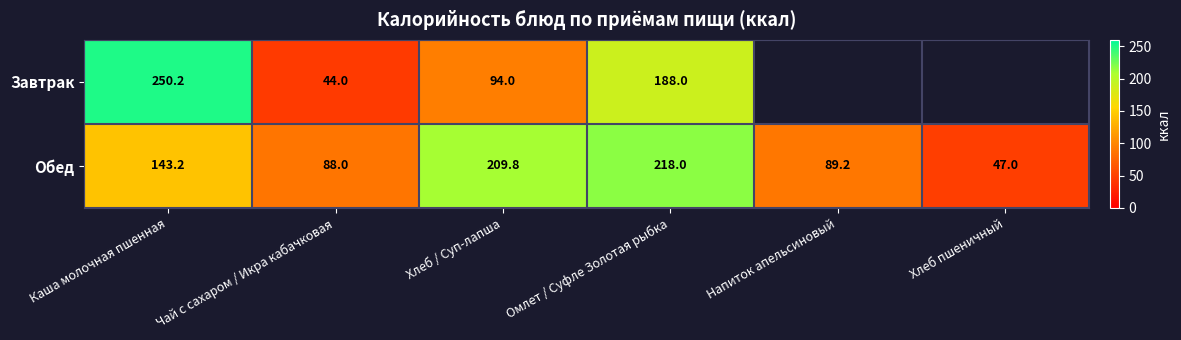

Is the value of Завтрак at Омлет / Суфле Золотая рыбка greater than the value of Обед at Каша молочная пшенная?

Yes